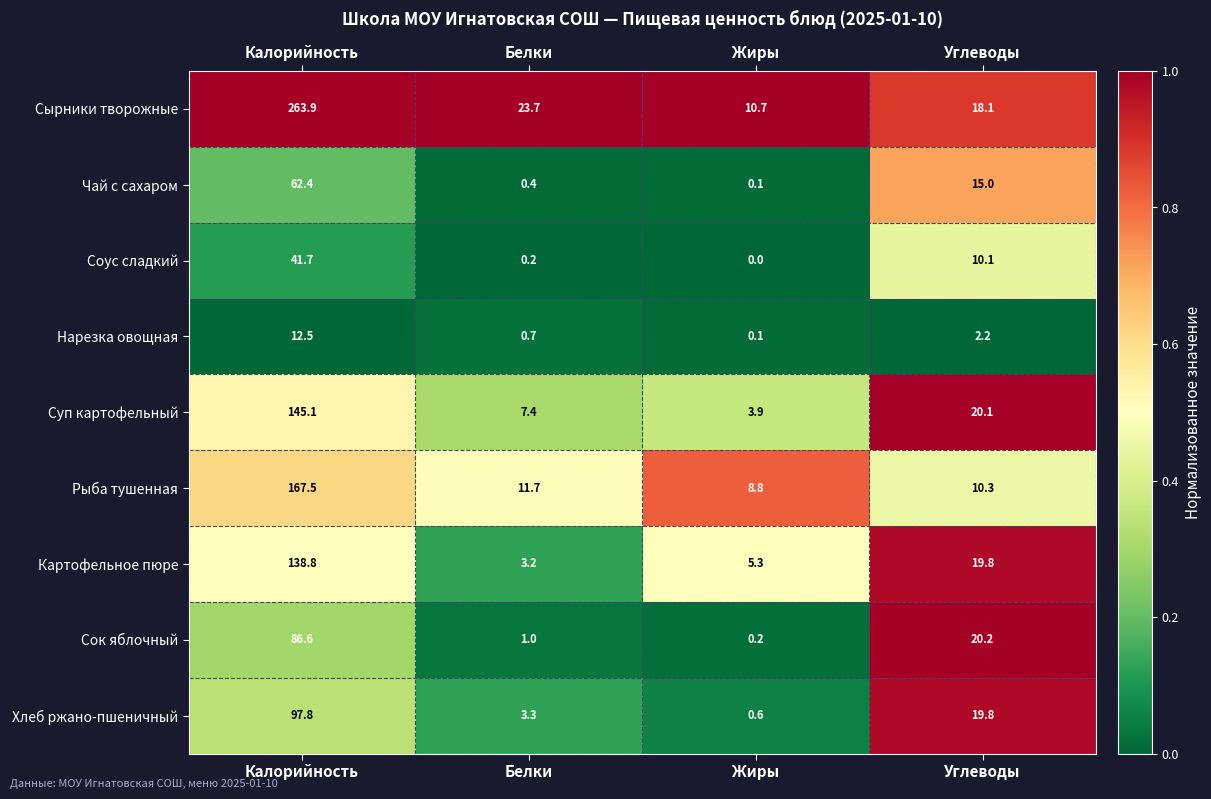

What is the difference between the Суп картофельный values at Белки and Углеводы?

12.7